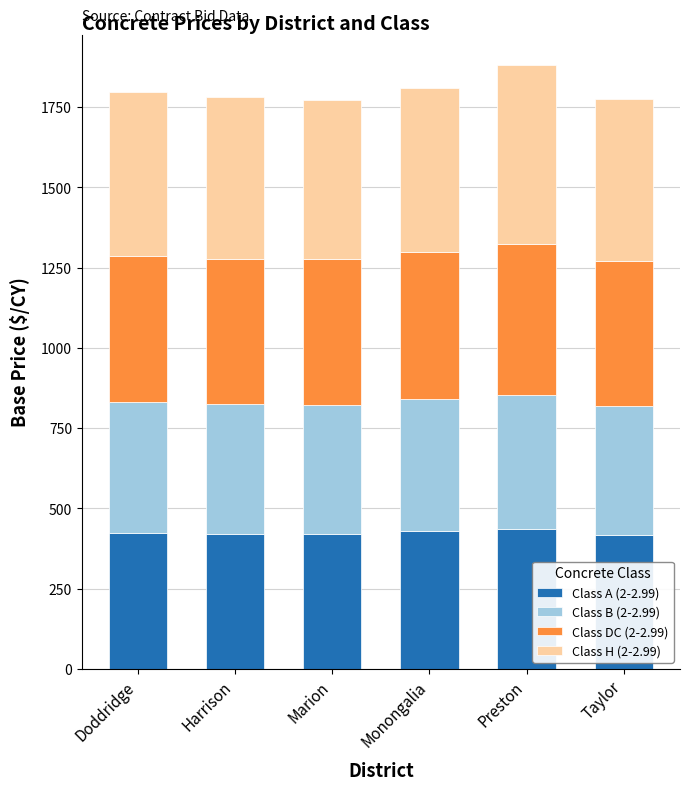

Are the bars horizontal?

No